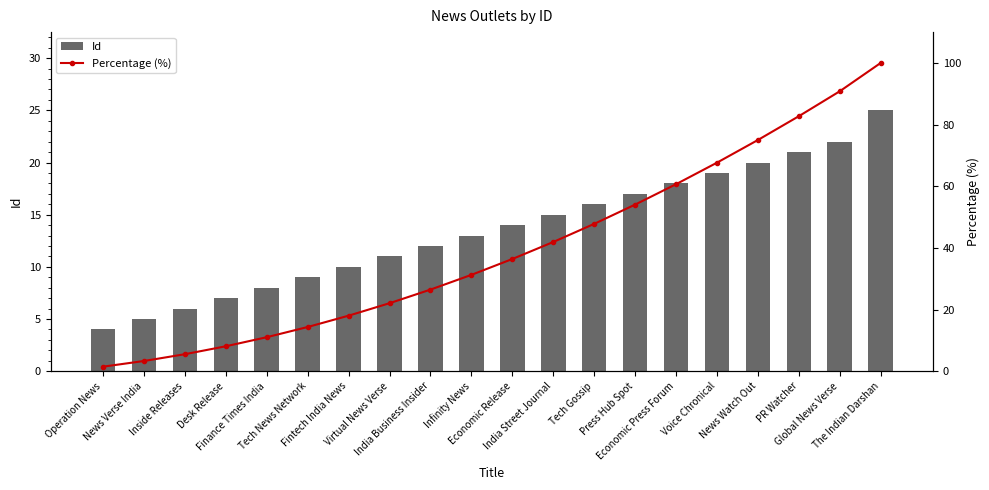

Reading right to left, extract all data points from this chart.

Id: The Indian Darshan=25.0	Global News Verse=22.0	PR Watcher=21.0	News Watch Out=20.0	Voice Chronical=19.0	Economic Press Forum=18.0	Press Hub Spot=17.0	Tech Gossip=16.0	India Street Journal=15.0	Economic Release=14.0	Infinity News=13.0	India Business Insider=12.0	Virtual News Verse=11.0	Fintech India News=10.0	Tech News Network=9.0	Finance Times India=8.0	Desk Release=7.0	Inside Releases=6.0	News Verse India=5.0	Operation News=4.0
Percentage (%): The Indian Darshan=100.0	Global News Verse=90.8	PR Watcher=82.7	News Watch Out=75.0	Voice Chronical=67.6	Economic Press Forum=60.7	Press Hub Spot=54.0	Tech Gossip=47.8	India Street Journal=41.9	Economic Release=36.4	Infinity News=31.2	India Business Insider=26.5	Virtual News Verse=22.1	Fintech India News=18.0	Tech News Network=14.3	Finance Times India=11.0	Desk Release=8.1	Inside Releases=5.5	News Verse India=3.3	Operation News=1.5